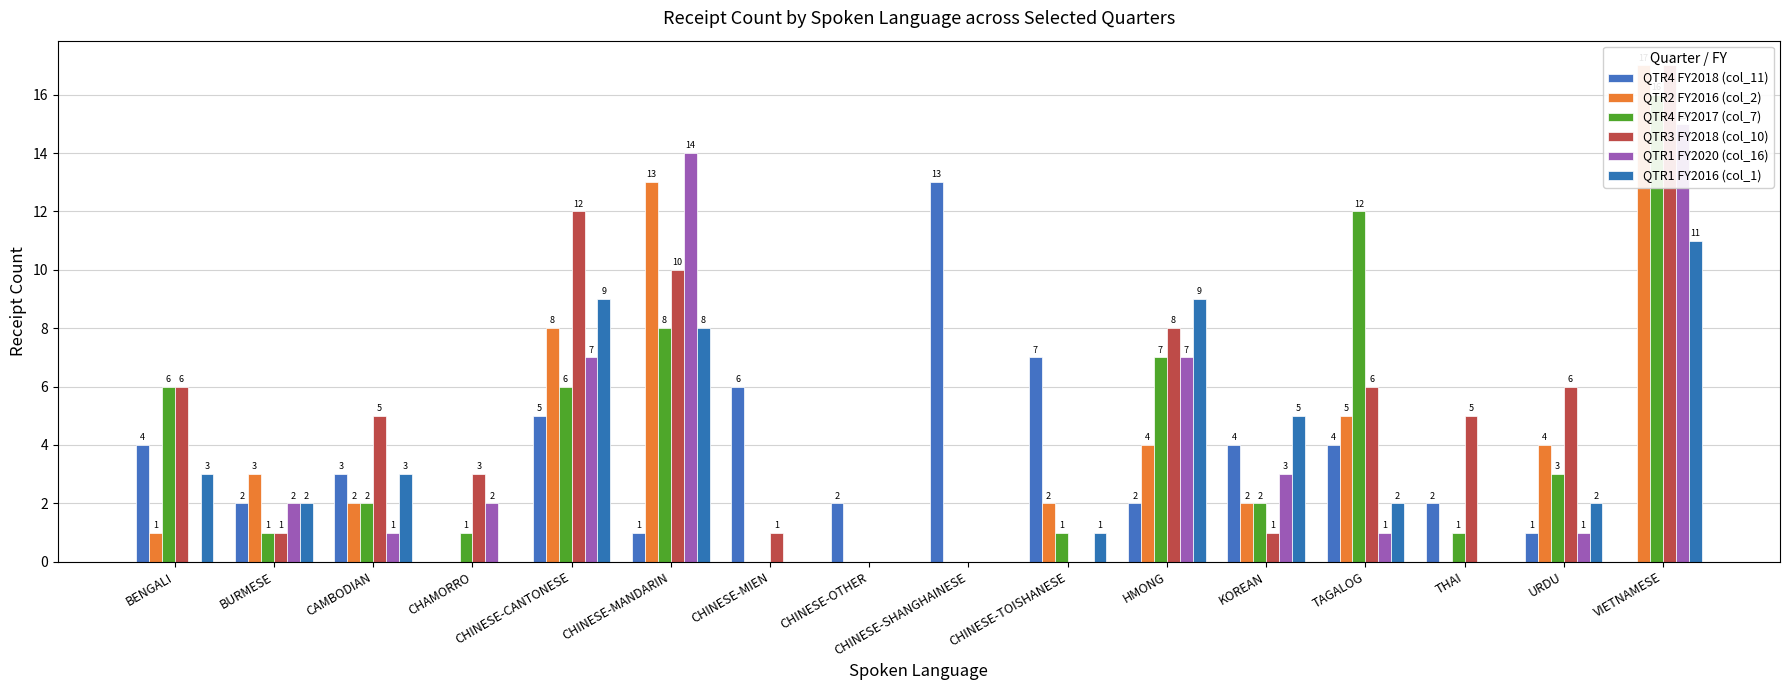

True or false: QTR3 FY2018 (col_10) has a value of 5 at THAI.

True